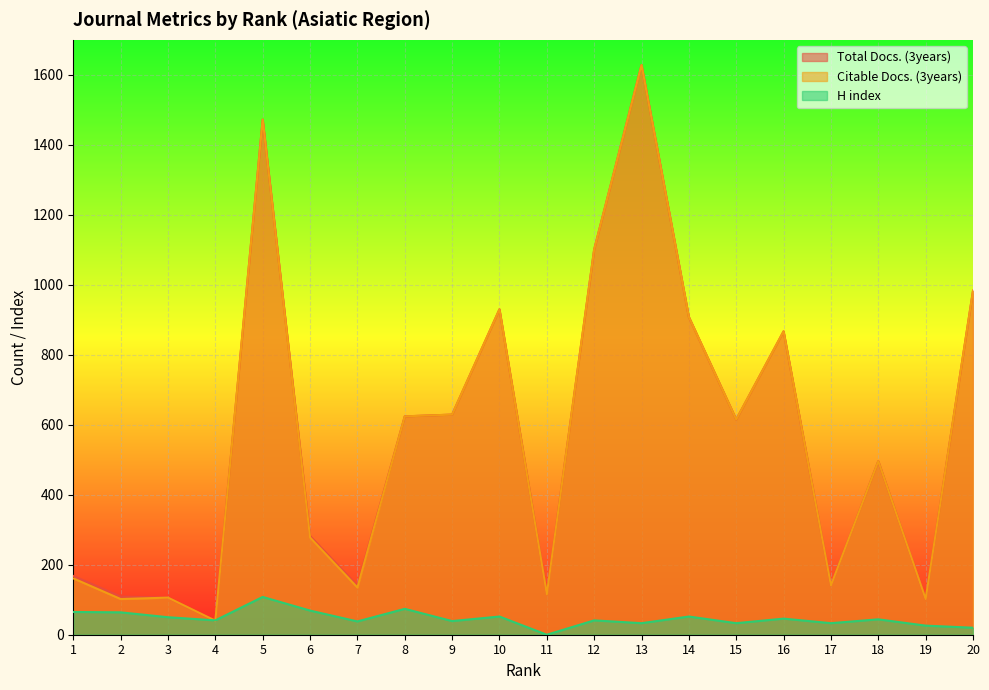

How many values in the Total Docs. (3years) series exceed 615?

9